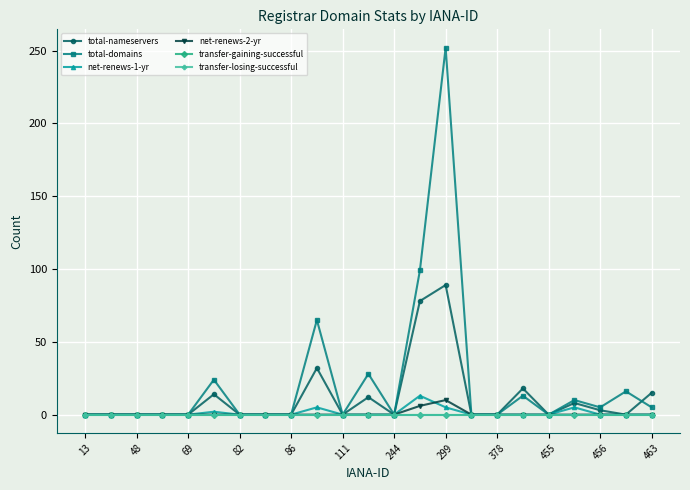

Which category has the lowest value in the total-domains series?

13